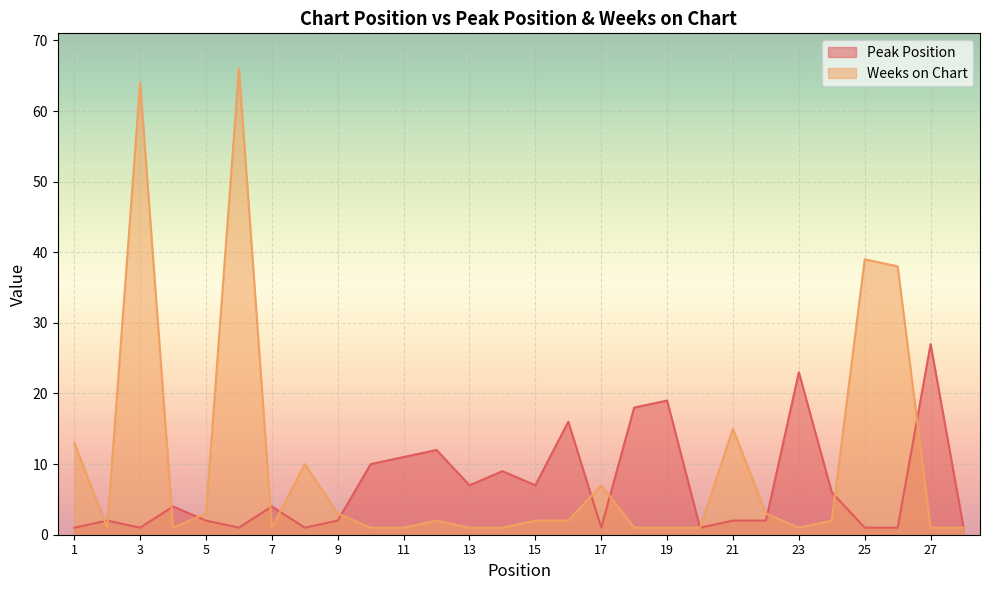

Which series has the widest spread of values?

Weeks on Chart